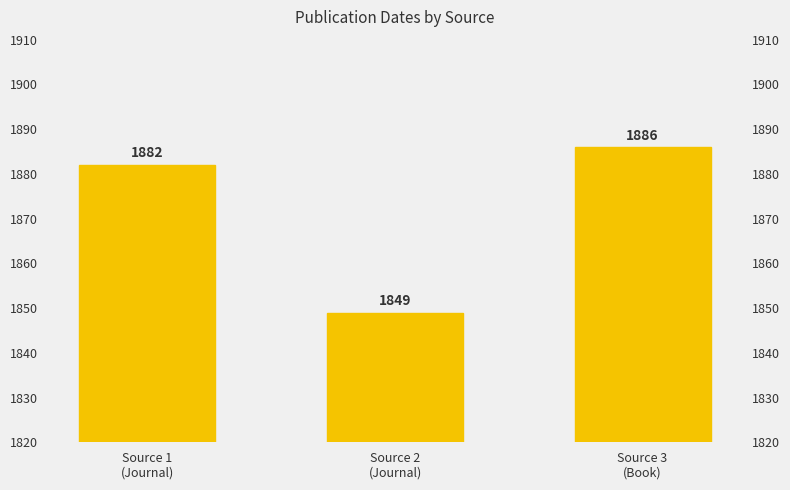

How many bars are there in total?

3